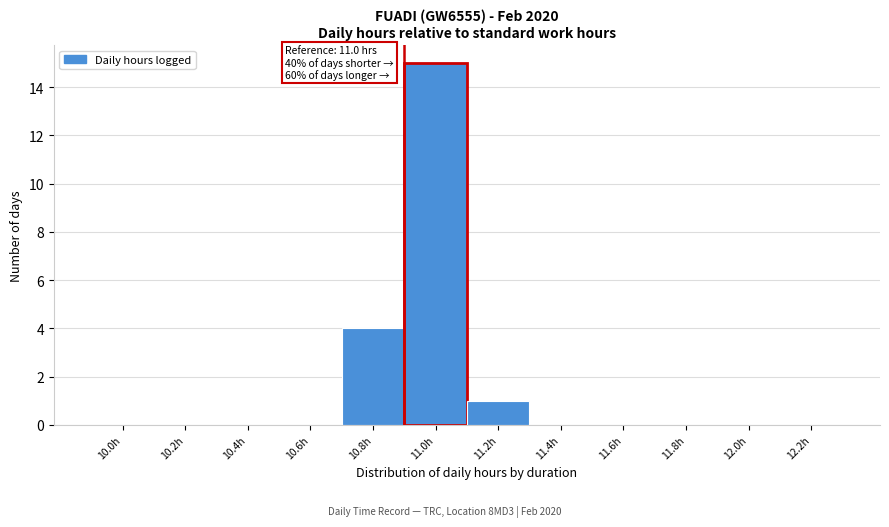

Reading left to right, what are all the values shown in this chart?

10.0h=0	10.2h=0	10.4h=0	10.6h=0	10.8h=4	11.0h=15	11.2h=1	11.4h=0	11.6h=0	11.8h=0	12.0h=0	12.2h=0